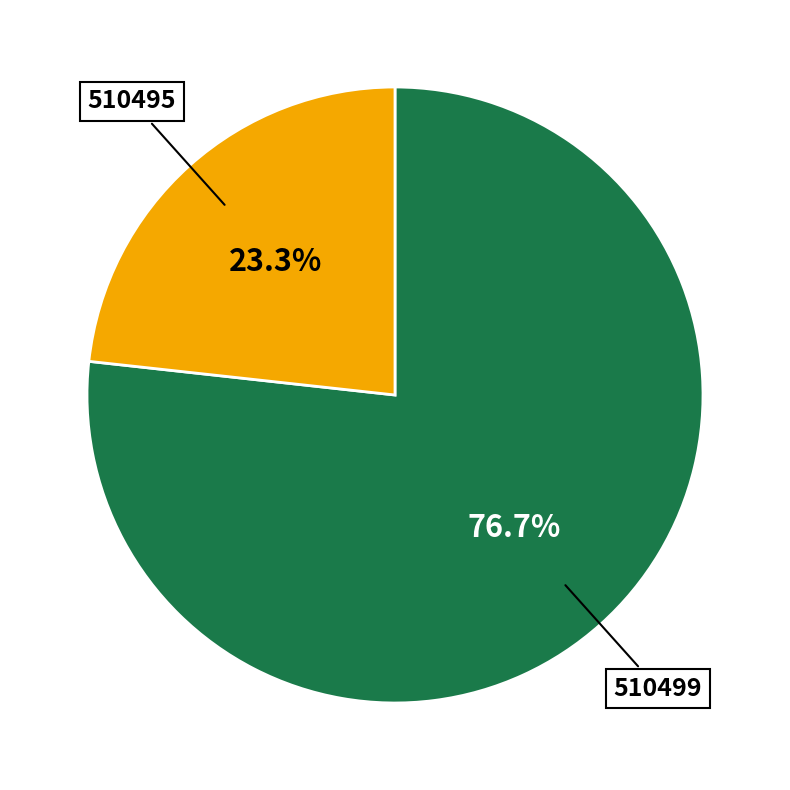

Is the sum of 510495 and 510499 greater than half?

Yes